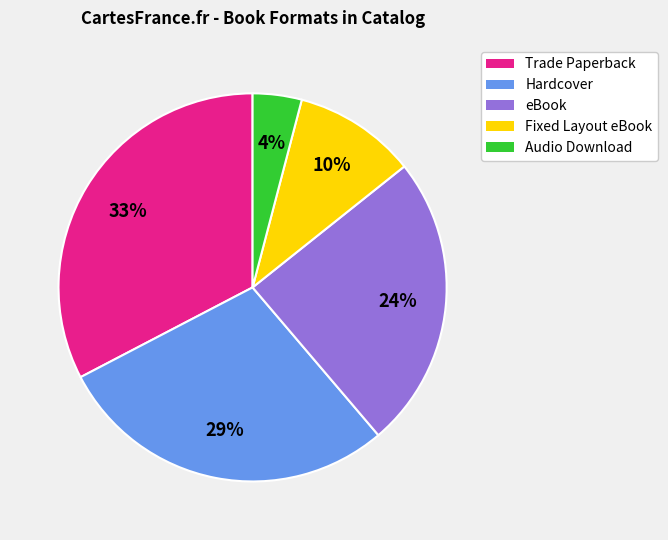

Do Audio Download and Fixed Layout eBook together represent more than half of the pie?

No